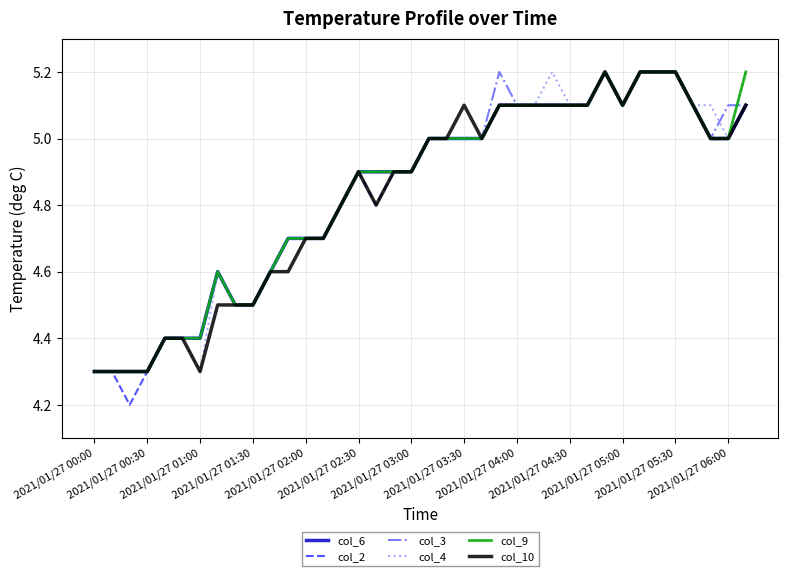

Which series has the widest spread of values?

col_2